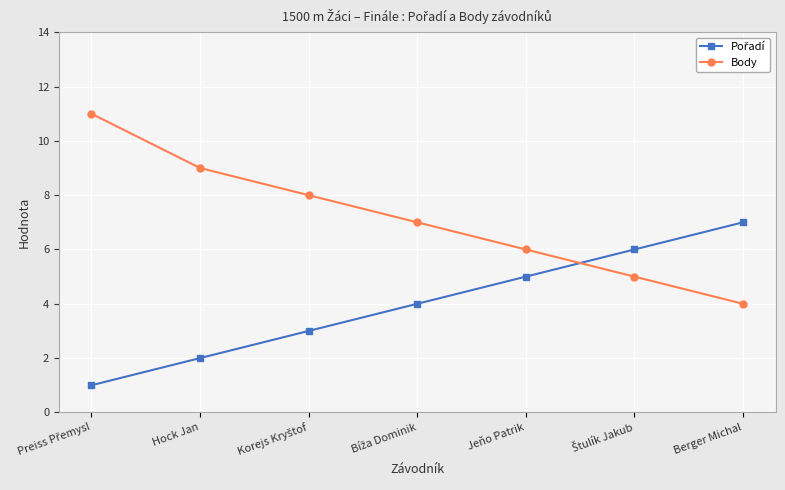

Does the chart display data point markers on the line(s)?

Yes